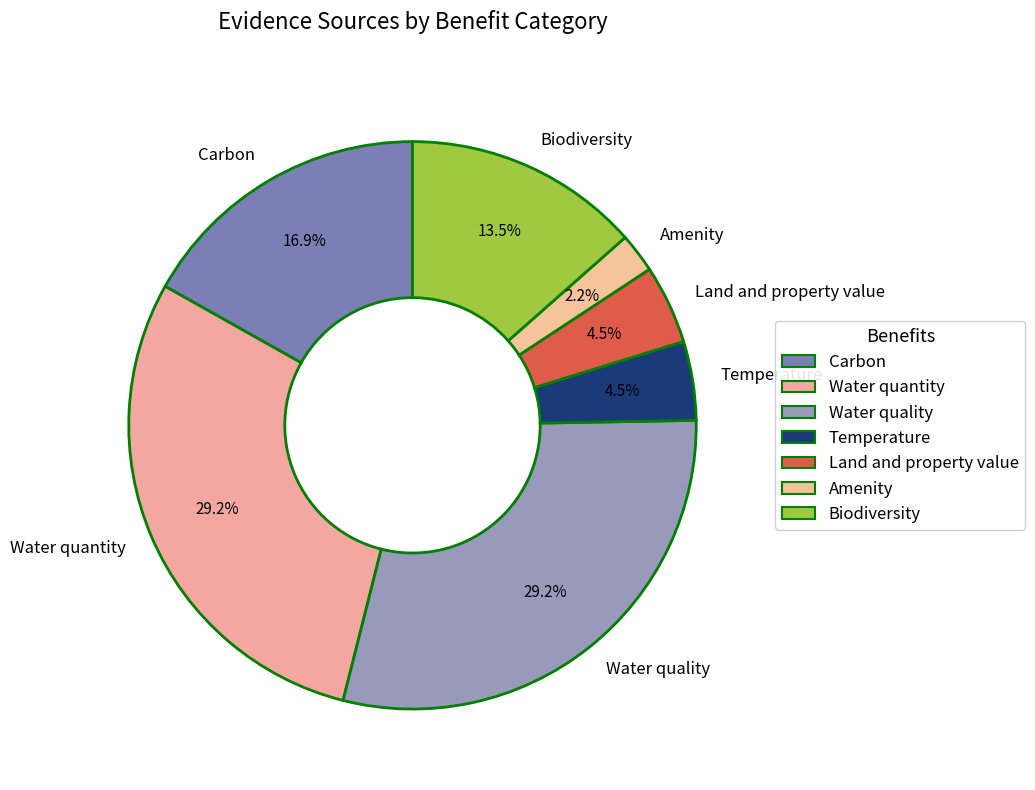

Is there a majority slice in this chart?

No